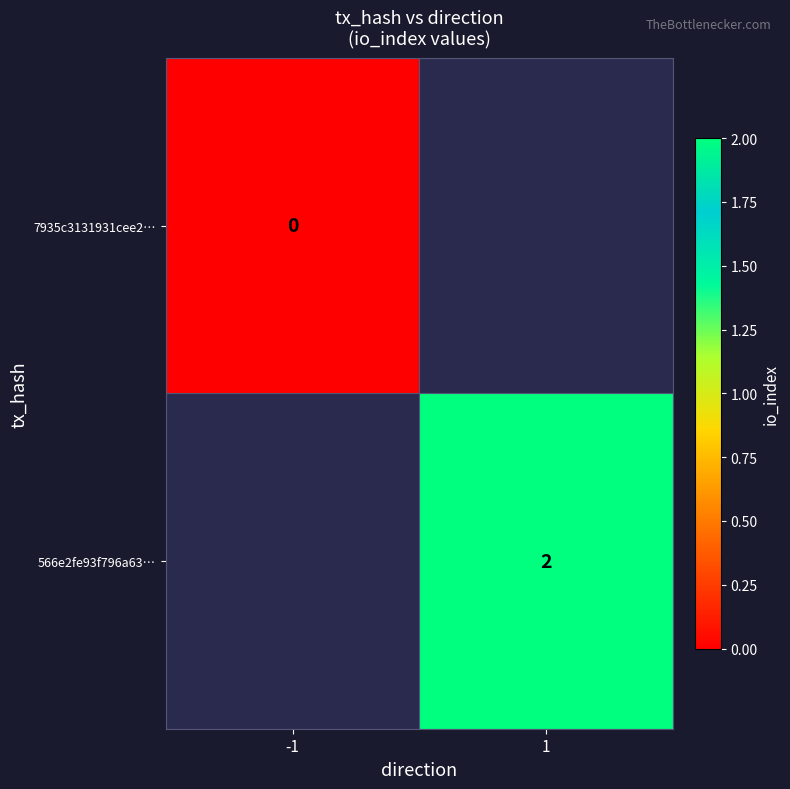

True or false: 566e2fe93f796a63… has a value of 0.7 at 1.

False